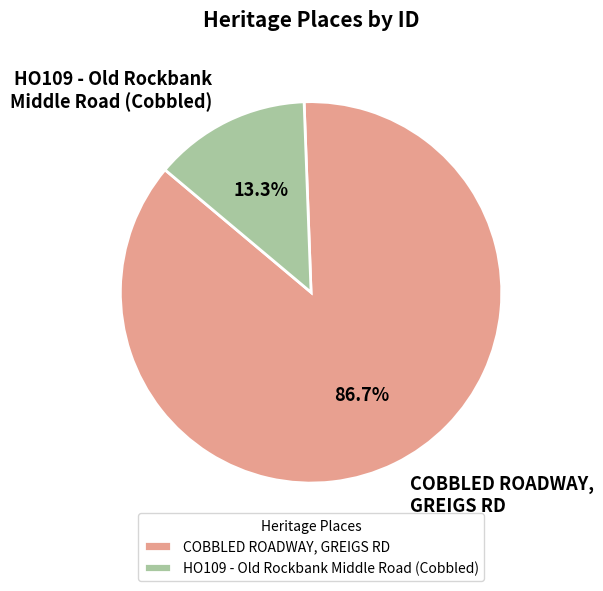

To the nearest percent, what percentage of the pie is COBBLED ROADWAY, GREIGS RD?

87%